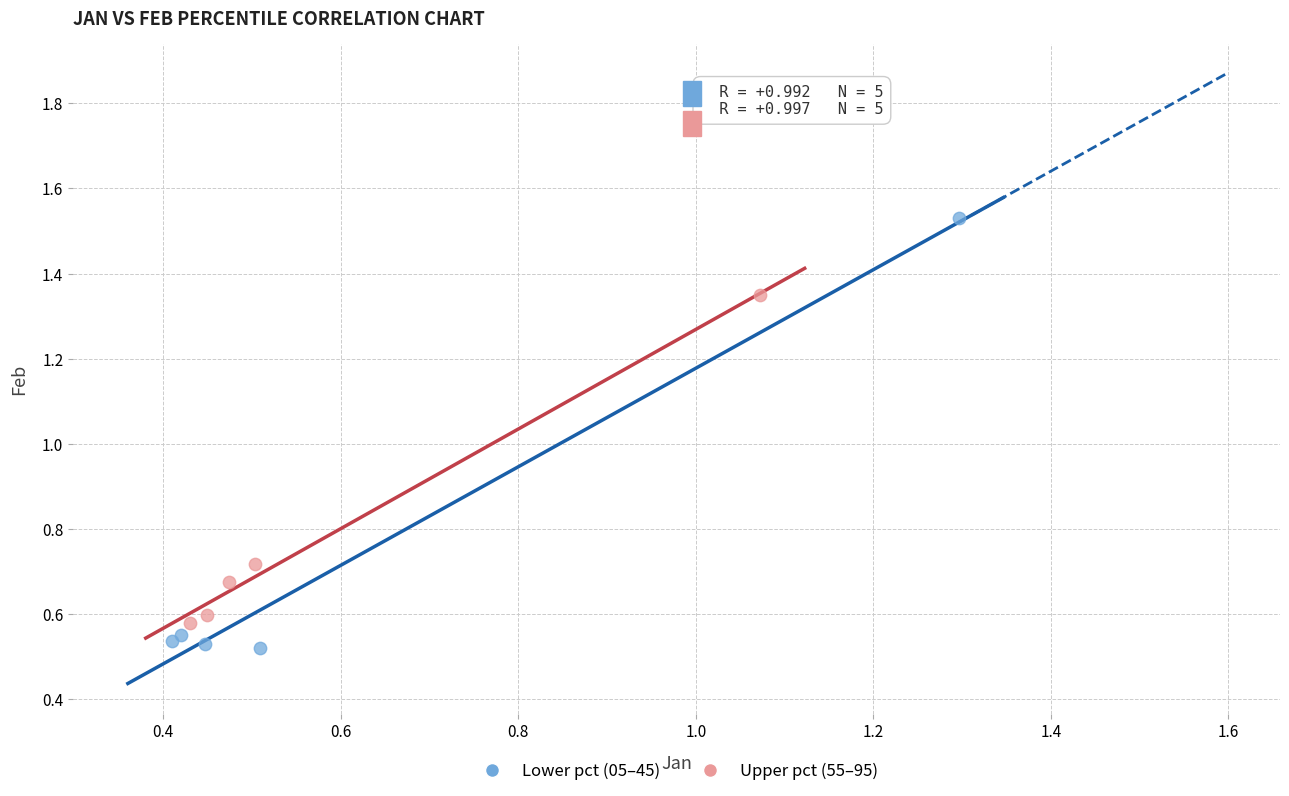

Which series has the widest spread of Y values?

Lower pct (05–45)